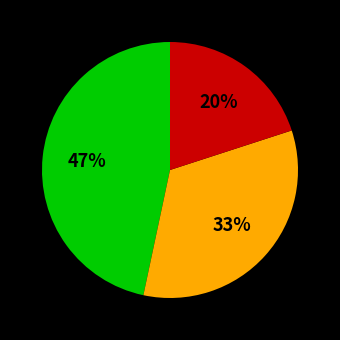

To the nearest percent, what is the average slice percentage?

33%